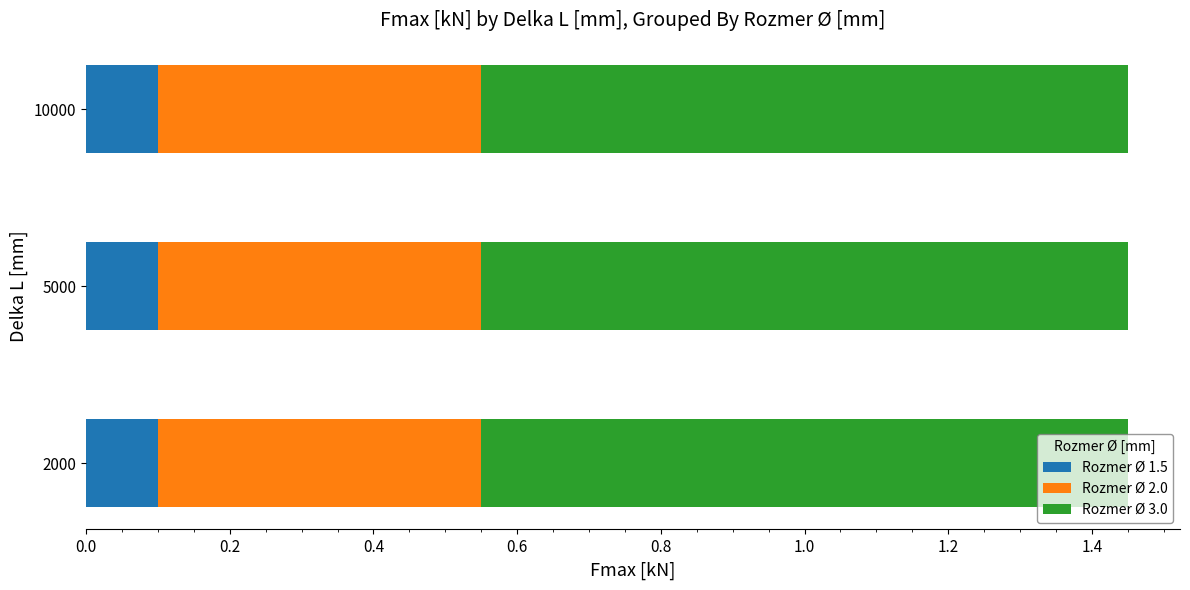

What is the total value across all series at 5000?

1.5